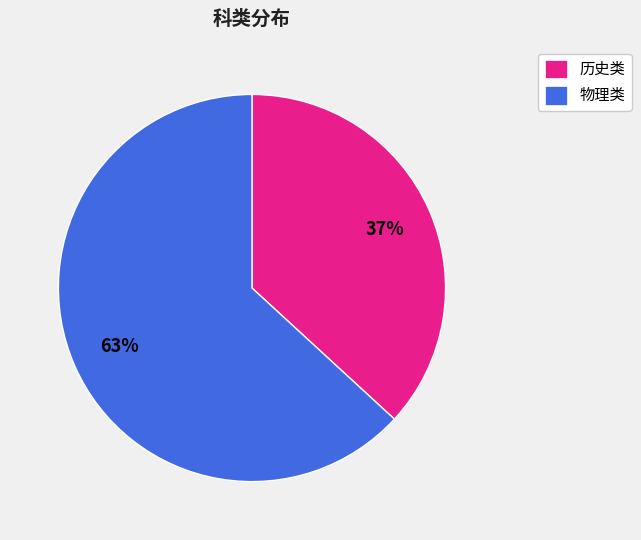

What percentage is the 历史类 slice, to the nearest percent?

37%